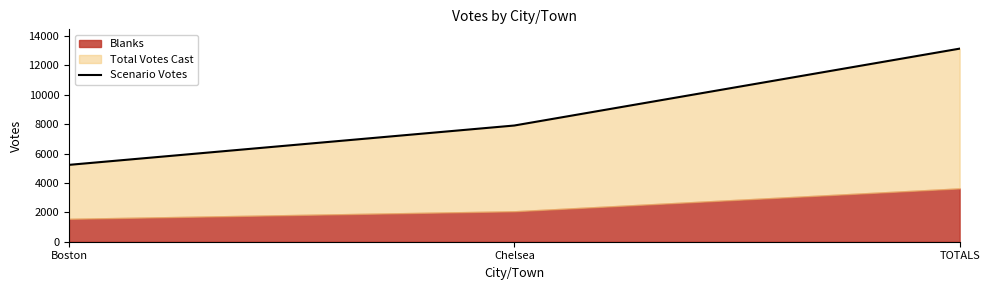

What is the label of the 3rd point from the left?

TOTALS